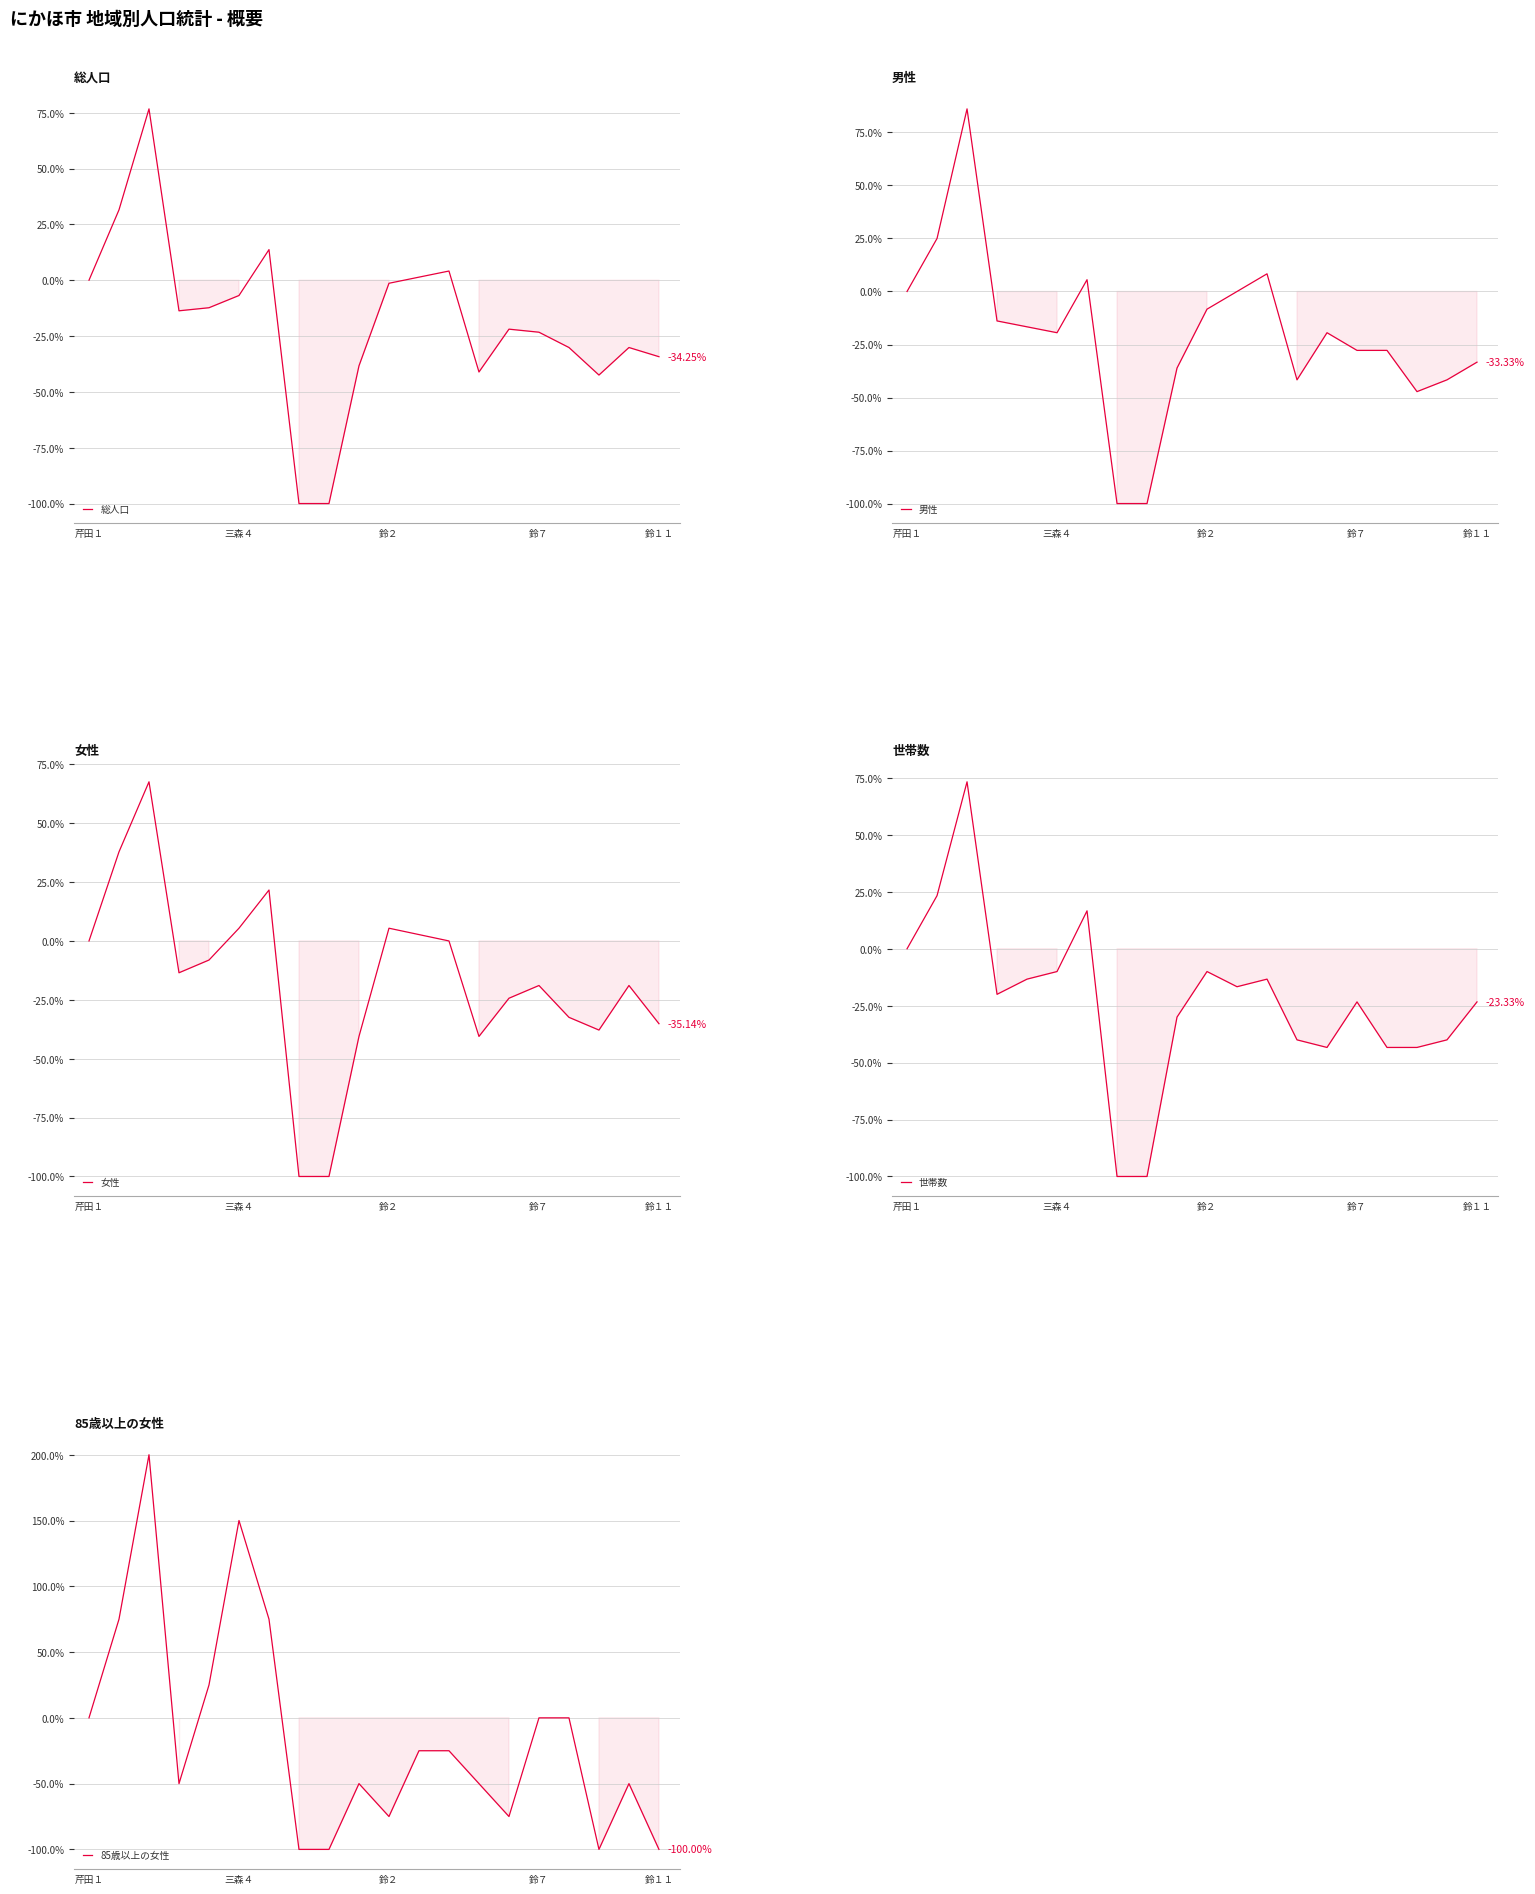

What is the difference between the second highest and minimum values in the 総人口 series?

131.5